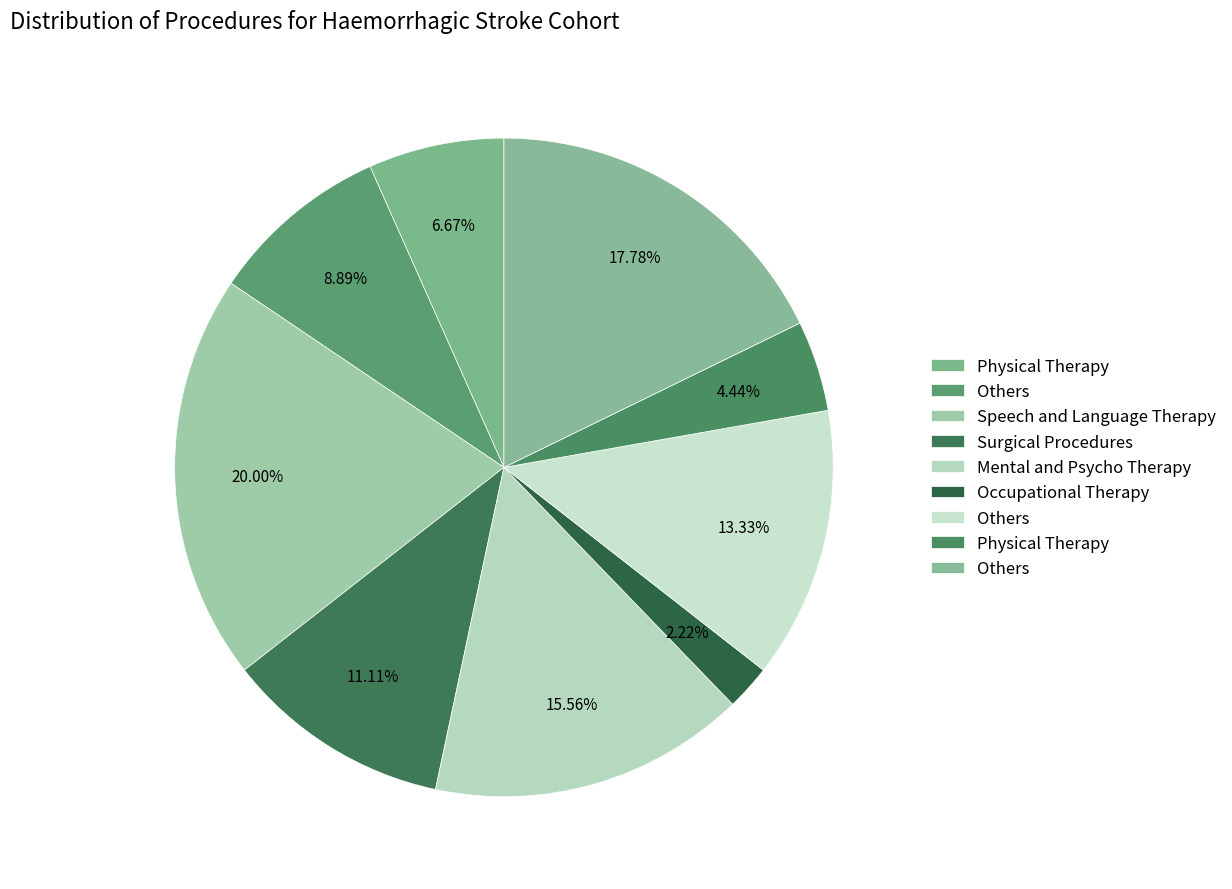

Is there any slice that represents more than half of the pie?

No